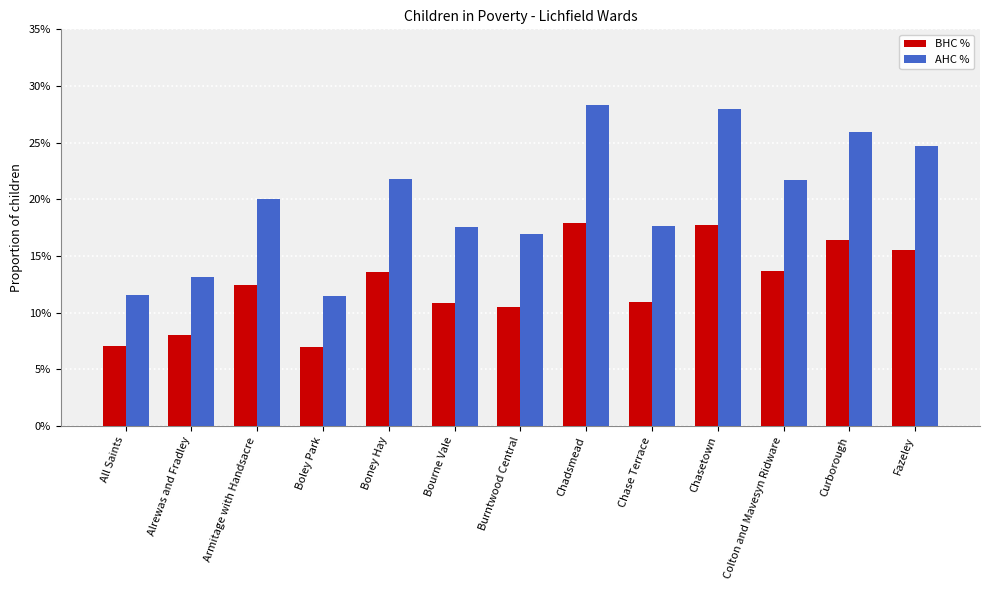

Between Boney Hay and Chadsmead, which series saw the biggest shift?

AHC %